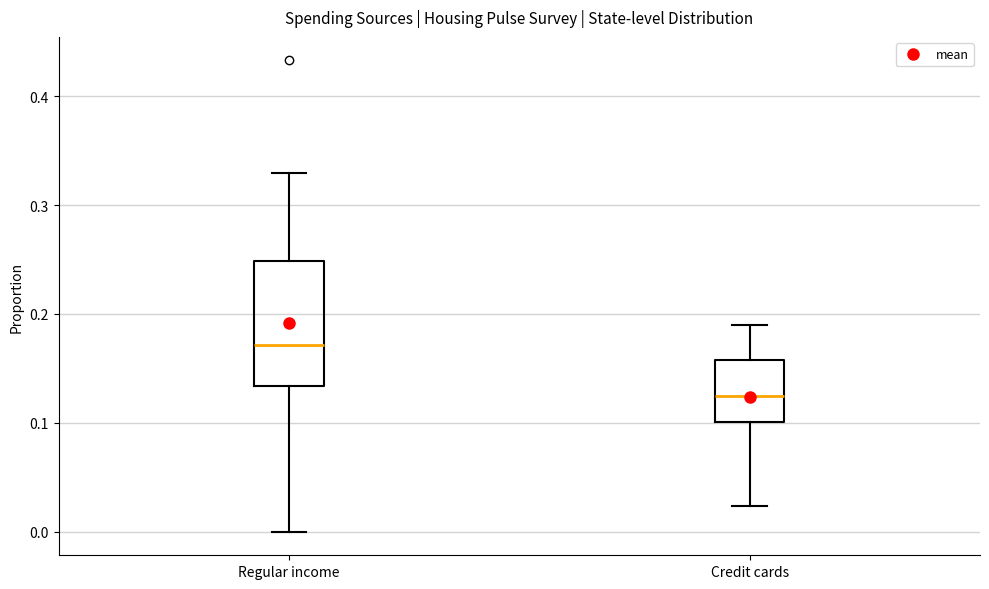

Which box's median line is the highest?

Regular income